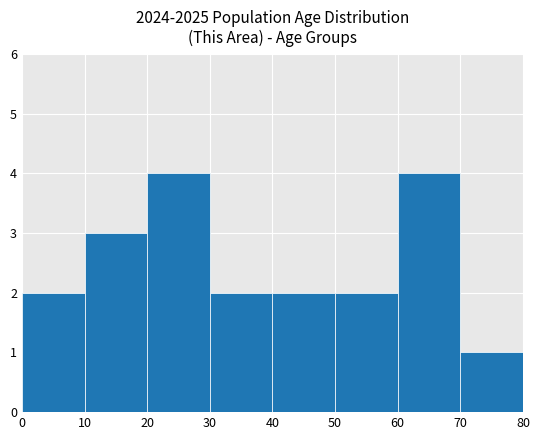

How tall is the bar that spans 70 to 80 on the x-axis? The values are not printed on the chart, so give them approximately, as read against the axis.

1